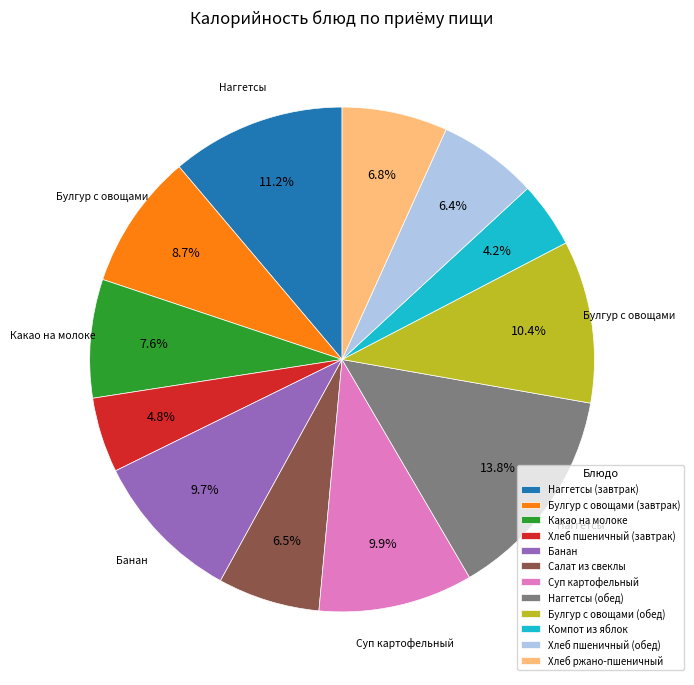

What is the smallest slice in the pie chart?

Компот из яблок